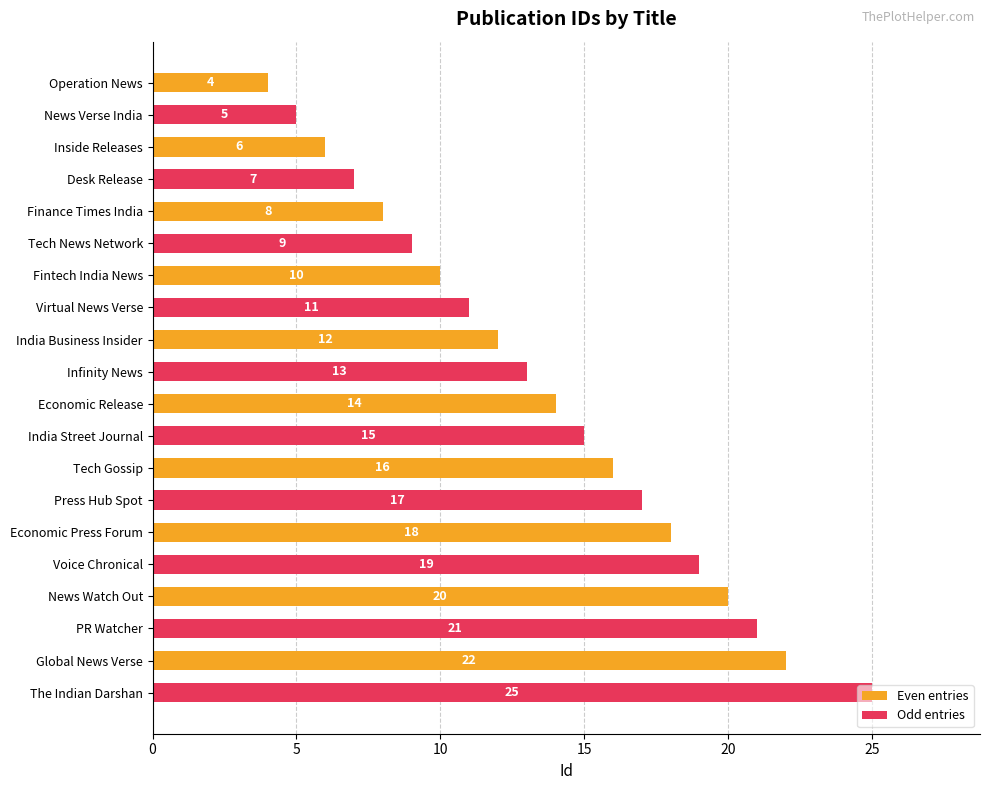

The value of Even entries at Operation News is 2. True or false?

False